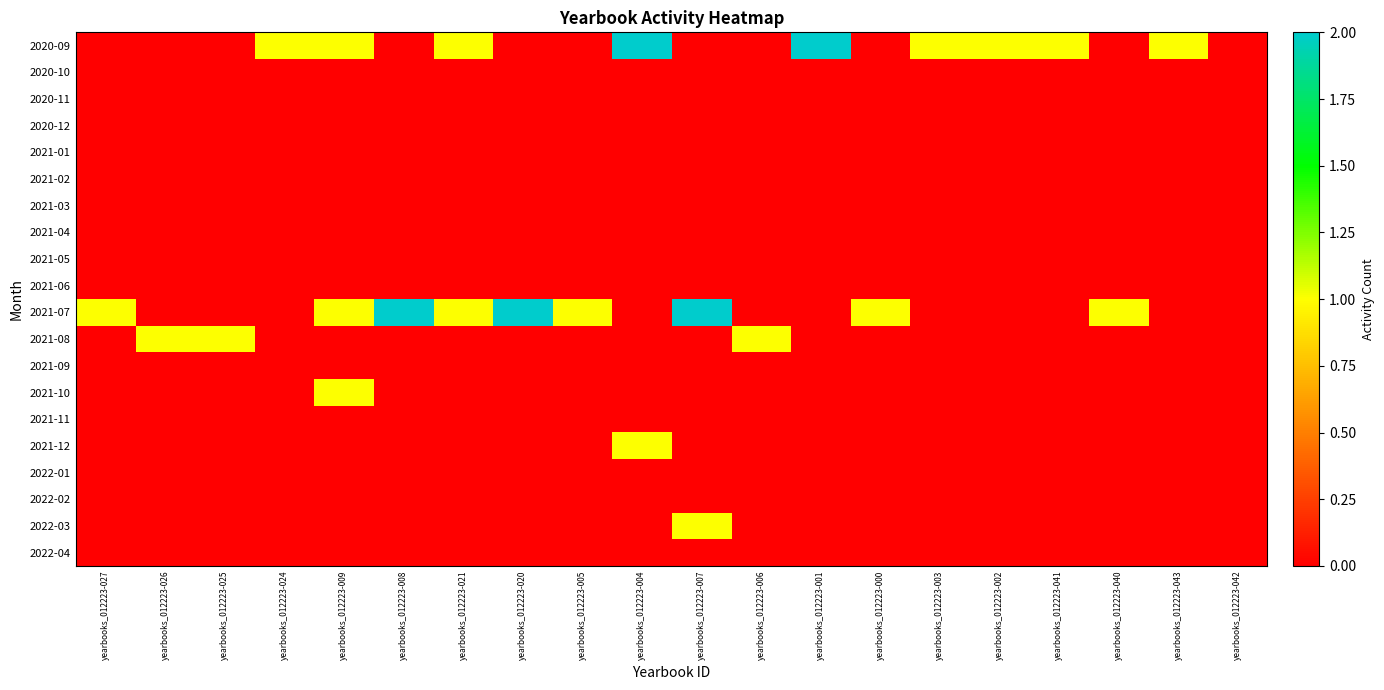

Reading left to right, extract all data points from this chart.

2020-09: yearbooks_012223-027=0	yearbooks_012223-026=0	yearbooks_012223-025=0	yearbooks_012223-024=1	yearbooks_012223-009=1	yearbooks_012223-008=0	yearbooks_012223-021=1	yearbooks_012223-020=0	yearbooks_012223-005=0	yearbooks_012223-004=2	yearbooks_012223-007=0	yearbooks_012223-006=0	yearbooks_012223-001=2	yearbooks_012223-000=0	yearbooks_012223-003=1	yearbooks_012223-002=1	yearbooks_012223-041=1	yearbooks_012223-040=0	yearbooks_012223-043=1	yearbooks_012223-042=0
2020-10: yearbooks_012223-027=0	yearbooks_012223-026=0	yearbooks_012223-025=0	yearbooks_012223-024=0	yearbooks_012223-009=0	yearbooks_012223-008=0	yearbooks_012223-021=0	yearbooks_012223-020=0	yearbooks_012223-005=0	yearbooks_012223-004=0	yearbooks_012223-007=0	yearbooks_012223-006=0	yearbooks_012223-001=0	yearbooks_012223-000=0	yearbooks_012223-003=0	yearbooks_012223-002=0	yearbooks_012223-041=0	yearbooks_012223-040=0	yearbooks_012223-043=0	yearbooks_012223-042=0
2020-11: yearbooks_012223-027=0	yearbooks_012223-026=0	yearbooks_012223-025=0	yearbooks_012223-024=0	yearbooks_012223-009=0	yearbooks_012223-008=0	yearbooks_012223-021=0	yearbooks_012223-020=0	yearbooks_012223-005=0	yearbooks_012223-004=0	yearbooks_012223-007=0	yearbooks_012223-006=0	yearbooks_012223-001=0	yearbooks_012223-000=0	yearbooks_012223-003=0	yearbooks_012223-002=0	yearbooks_012223-041=0	yearbooks_012223-040=0	yearbooks_012223-043=0	yearbooks_012223-042=0
2020-12: yearbooks_012223-027=0	yearbooks_012223-026=0	yearbooks_012223-025=0	yearbooks_012223-024=0	yearbooks_012223-009=0	yearbooks_012223-008=0	yearbooks_012223-021=0	yearbooks_012223-020=0	yearbooks_012223-005=0	yearbooks_012223-004=0	yearbooks_012223-007=0	yearbooks_012223-006=0	yearbooks_012223-001=0	yearbooks_012223-000=0	yearbooks_012223-003=0	yearbooks_012223-002=0	yearbooks_012223-041=0	yearbooks_012223-040=0	yearbooks_012223-043=0	yearbooks_012223-042=0
2021-01: yearbooks_012223-027=0	yearbooks_012223-026=0	yearbooks_012223-025=0	yearbooks_012223-024=0	yearbooks_012223-009=0	yearbooks_012223-008=0	yearbooks_012223-021=0	yearbooks_012223-020=0	yearbooks_012223-005=0	yearbooks_012223-004=0	yearbooks_012223-007=0	yearbooks_012223-006=0	yearbooks_012223-001=0	yearbooks_012223-000=0	yearbooks_012223-003=0	yearbooks_012223-002=0	yearbooks_012223-041=0	yearbooks_012223-040=0	yearbooks_012223-043=0	yearbooks_012223-042=0
2021-02: yearbooks_012223-027=0	yearbooks_012223-026=0	yearbooks_012223-025=0	yearbooks_012223-024=0	yearbooks_012223-009=0	yearbooks_012223-008=0	yearbooks_012223-021=0	yearbooks_012223-020=0	yearbooks_012223-005=0	yearbooks_012223-004=0	yearbooks_012223-007=0	yearbooks_012223-006=0	yearbooks_012223-001=0	yearbooks_012223-000=0	yearbooks_012223-003=0	yearbooks_012223-002=0	yearbooks_012223-041=0	yearbooks_012223-040=0	yearbooks_012223-043=0	yearbooks_012223-042=0
2021-03: yearbooks_012223-027=0	yearbooks_012223-026=0	yearbooks_012223-025=0	yearbooks_012223-024=0	yearbooks_012223-009=0	yearbooks_012223-008=0	yearbooks_012223-021=0	yearbooks_012223-020=0	yearbooks_012223-005=0	yearbooks_012223-004=0	yearbooks_012223-007=0	yearbooks_012223-006=0	yearbooks_012223-001=0	yearbooks_012223-000=0	yearbooks_012223-003=0	yearbooks_012223-002=0	yearbooks_012223-041=0	yearbooks_012223-040=0	yearbooks_012223-043=0	yearbooks_012223-042=0
2021-04: yearbooks_012223-027=0	yearbooks_012223-026=0	yearbooks_012223-025=0	yearbooks_012223-024=0	yearbooks_012223-009=0	yearbooks_012223-008=0	yearbooks_012223-021=0	yearbooks_012223-020=0	yearbooks_012223-005=0	yearbooks_012223-004=0	yearbooks_012223-007=0	yearbooks_012223-006=0	yearbooks_012223-001=0	yearbooks_012223-000=0	yearbooks_012223-003=0	yearbooks_012223-002=0	yearbooks_012223-041=0	yearbooks_012223-040=0	yearbooks_012223-043=0	yearbooks_012223-042=0
2021-05: yearbooks_012223-027=0	yearbooks_012223-026=0	yearbooks_012223-025=0	yearbooks_012223-024=0	yearbooks_012223-009=0	yearbooks_012223-008=0	yearbooks_012223-021=0	yearbooks_012223-020=0	yearbooks_012223-005=0	yearbooks_012223-004=0	yearbooks_012223-007=0	yearbooks_012223-006=0	yearbooks_012223-001=0	yearbooks_012223-000=0	yearbooks_012223-003=0	yearbooks_012223-002=0	yearbooks_012223-041=0	yearbooks_012223-040=0	yearbooks_012223-043=0	yearbooks_012223-042=0
2021-06: yearbooks_012223-027=0	yearbooks_012223-026=0	yearbooks_012223-025=0	yearbooks_012223-024=0	yearbooks_012223-009=0	yearbooks_012223-008=0	yearbooks_012223-021=0	yearbooks_012223-020=0	yearbooks_012223-005=0	yearbooks_012223-004=0	yearbooks_012223-007=0	yearbooks_012223-006=0	yearbooks_012223-001=0	yearbooks_012223-000=0	yearbooks_012223-003=0	yearbooks_012223-002=0	yearbooks_012223-041=0	yearbooks_012223-040=0	yearbooks_012223-043=0	yearbooks_012223-042=0
2021-07: yearbooks_012223-027=1	yearbooks_012223-026=0	yearbooks_012223-025=0	yearbooks_012223-024=0	yearbooks_012223-009=1	yearbooks_012223-008=2	yearbooks_012223-021=1	yearbooks_012223-020=2	yearbooks_012223-005=1	yearbooks_012223-004=0	yearbooks_012223-007=2	yearbooks_012223-006=0	yearbooks_012223-001=0	yearbooks_012223-000=1	yearbooks_012223-003=0	yearbooks_012223-002=0	yearbooks_012223-041=0	yearbooks_012223-040=1	yearbooks_012223-043=0	yearbooks_012223-042=0
2021-08: yearbooks_012223-027=0	yearbooks_012223-026=1	yearbooks_012223-025=1	yearbooks_012223-024=0	yearbooks_012223-009=0	yearbooks_012223-008=0	yearbooks_012223-021=0	yearbooks_012223-020=0	yearbooks_012223-005=0	yearbooks_012223-004=0	yearbooks_012223-007=0	yearbooks_012223-006=1	yearbooks_012223-001=0	yearbooks_012223-000=0	yearbooks_012223-003=0	yearbooks_012223-002=0	yearbooks_012223-041=0	yearbooks_012223-040=0	yearbooks_012223-043=0	yearbooks_012223-042=0
2021-09: yearbooks_012223-027=0	yearbooks_012223-026=0	yearbooks_012223-025=0	yearbooks_012223-024=0	yearbooks_012223-009=0	yearbooks_012223-008=0	yearbooks_012223-021=0	yearbooks_012223-020=0	yearbooks_012223-005=0	yearbooks_012223-004=0	yearbooks_012223-007=0	yearbooks_012223-006=0	yearbooks_012223-001=0	yearbooks_012223-000=0	yearbooks_012223-003=0	yearbooks_012223-002=0	yearbooks_012223-041=0	yearbooks_012223-040=0	yearbooks_012223-043=0	yearbooks_012223-042=0
2021-10: yearbooks_012223-027=0	yearbooks_012223-026=0	yearbooks_012223-025=0	yearbooks_012223-024=0	yearbooks_012223-009=1	yearbooks_012223-008=0	yearbooks_012223-021=0	yearbooks_012223-020=0	yearbooks_012223-005=0	yearbooks_012223-004=0	yearbooks_012223-007=0	yearbooks_012223-006=0	yearbooks_012223-001=0	yearbooks_012223-000=0	yearbooks_012223-003=0	yearbooks_012223-002=0	yearbooks_012223-041=0	yearbooks_012223-040=0	yearbooks_012223-043=0	yearbooks_012223-042=0
2021-11: yearbooks_012223-027=0	yearbooks_012223-026=0	yearbooks_012223-025=0	yearbooks_012223-024=0	yearbooks_012223-009=0	yearbooks_012223-008=0	yearbooks_012223-021=0	yearbooks_012223-020=0	yearbooks_012223-005=0	yearbooks_012223-004=0	yearbooks_012223-007=0	yearbooks_012223-006=0	yearbooks_012223-001=0	yearbooks_012223-000=0	yearbooks_012223-003=0	yearbooks_012223-002=0	yearbooks_012223-041=0	yearbooks_012223-040=0	yearbooks_012223-043=0	yearbooks_012223-042=0
2021-12: yearbooks_012223-027=0	yearbooks_012223-026=0	yearbooks_012223-025=0	yearbooks_012223-024=0	yearbooks_012223-009=0	yearbooks_012223-008=0	yearbooks_012223-021=0	yearbooks_012223-020=0	yearbooks_012223-005=0	yearbooks_012223-004=1	yearbooks_012223-007=0	yearbooks_012223-006=0	yearbooks_012223-001=0	yearbooks_012223-000=0	yearbooks_012223-003=0	yearbooks_012223-002=0	yearbooks_012223-041=0	yearbooks_012223-040=0	yearbooks_012223-043=0	yearbooks_012223-042=0
2022-01: yearbooks_012223-027=0	yearbooks_012223-026=0	yearbooks_012223-025=0	yearbooks_012223-024=0	yearbooks_012223-009=0	yearbooks_012223-008=0	yearbooks_012223-021=0	yearbooks_012223-020=0	yearbooks_012223-005=0	yearbooks_012223-004=0	yearbooks_012223-007=0	yearbooks_012223-006=0	yearbooks_012223-001=0	yearbooks_012223-000=0	yearbooks_012223-003=0	yearbooks_012223-002=0	yearbooks_012223-041=0	yearbooks_012223-040=0	yearbooks_012223-043=0	yearbooks_012223-042=0
2022-02: yearbooks_012223-027=0	yearbooks_012223-026=0	yearbooks_012223-025=0	yearbooks_012223-024=0	yearbooks_012223-009=0	yearbooks_012223-008=0	yearbooks_012223-021=0	yearbooks_012223-020=0	yearbooks_012223-005=0	yearbooks_012223-004=0	yearbooks_012223-007=0	yearbooks_012223-006=0	yearbooks_012223-001=0	yearbooks_012223-000=0	yearbooks_012223-003=0	yearbooks_012223-002=0	yearbooks_012223-041=0	yearbooks_012223-040=0	yearbooks_012223-043=0	yearbooks_012223-042=0
2022-03: yearbooks_012223-027=0	yearbooks_012223-026=0	yearbooks_012223-025=0	yearbooks_012223-024=0	yearbooks_012223-009=0	yearbooks_012223-008=0	yearbooks_012223-021=0	yearbooks_012223-020=0	yearbooks_012223-005=0	yearbooks_012223-004=0	yearbooks_012223-007=1	yearbooks_012223-006=0	yearbooks_012223-001=0	yearbooks_012223-000=0	yearbooks_012223-003=0	yearbooks_012223-002=0	yearbooks_012223-041=0	yearbooks_012223-040=0	yearbooks_012223-043=0	yearbooks_012223-042=0
2022-04: yearbooks_012223-027=0	yearbooks_012223-026=0	yearbooks_012223-025=0	yearbooks_012223-024=0	yearbooks_012223-009=0	yearbooks_012223-008=0	yearbooks_012223-021=0	yearbooks_012223-020=0	yearbooks_012223-005=0	yearbooks_012223-004=0	yearbooks_012223-007=0	yearbooks_012223-006=0	yearbooks_012223-001=0	yearbooks_012223-000=0	yearbooks_012223-003=0	yearbooks_012223-002=0	yearbooks_012223-041=0	yearbooks_012223-040=0	yearbooks_012223-043=0	yearbooks_012223-042=0